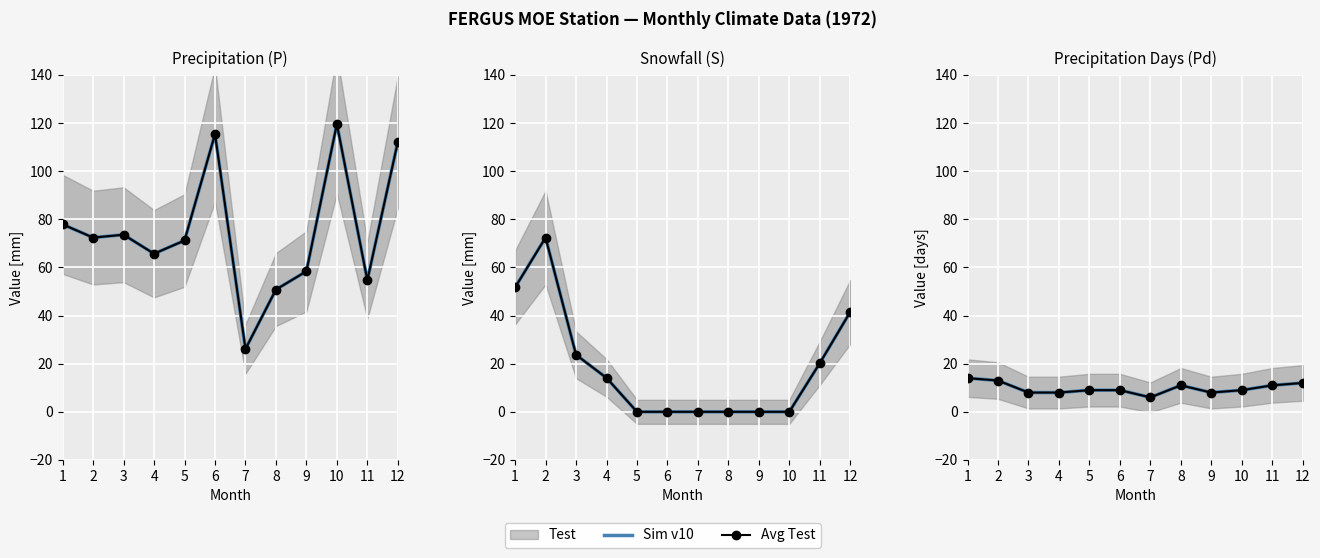

What is the total value across all series at 8?

22